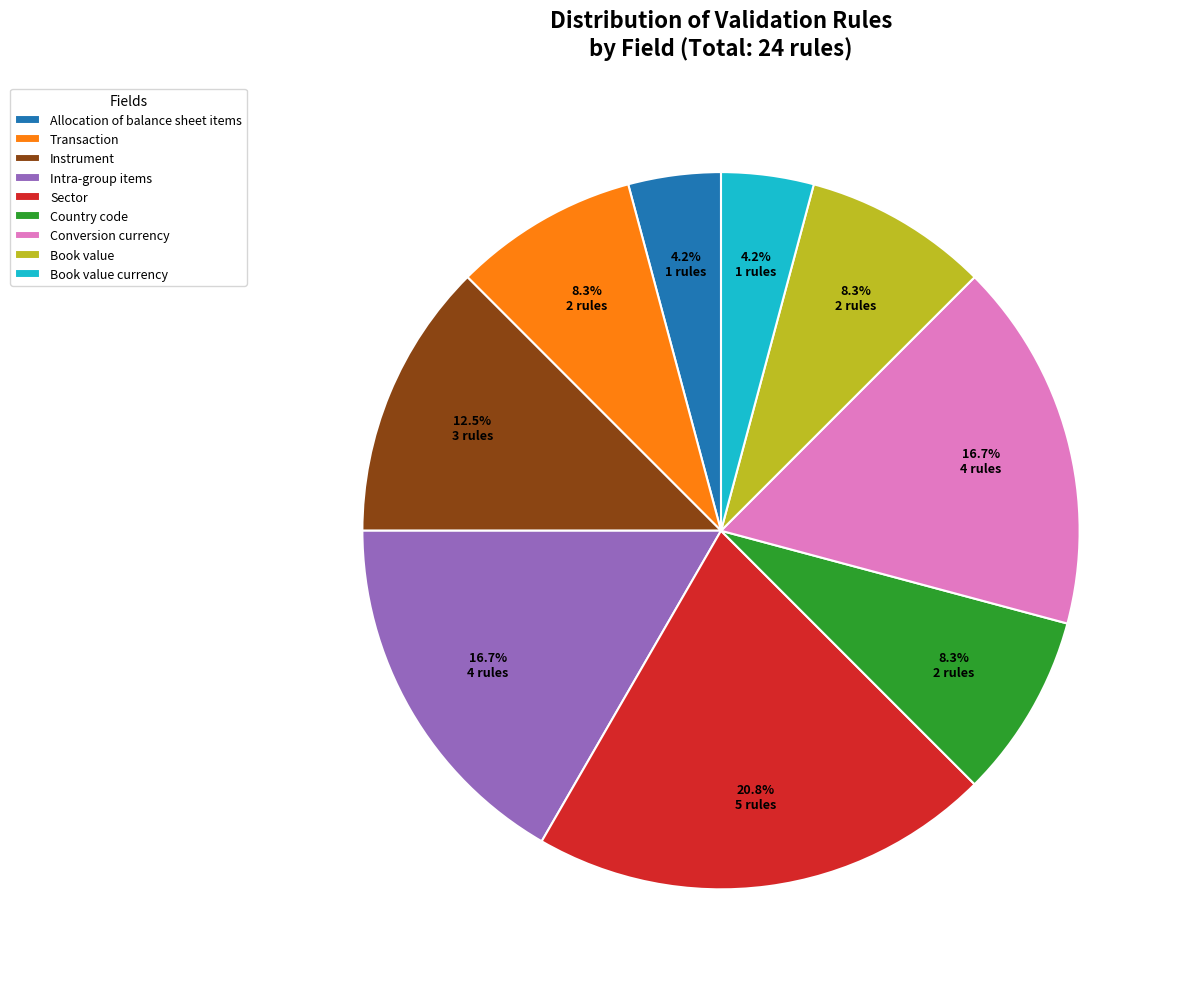

How many slices are in this pie chart?

9